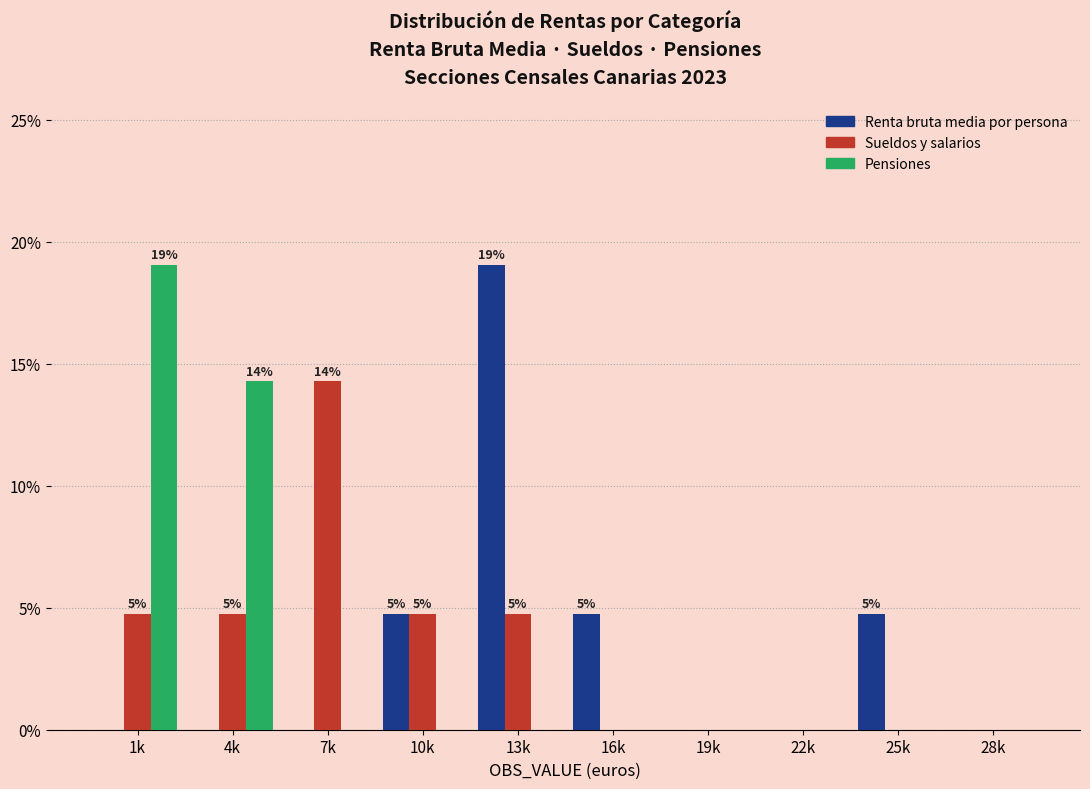

Reading left to right, extract all data points from this chart.

Renta bruta media por persona: 1k=0.0	4k=0.0	7k=0.0	10k=4.8	13k=19.0	16k=4.8	19k=0.0	22k=0.0	25k=4.8	28k=0.0
Sueldos y salarios: 1k=4.8	4k=4.8	7k=14.3	10k=4.8	13k=4.8	16k=0.0	19k=0.0	22k=0.0	25k=0.0	28k=0.0
Pensiones: 1k=19.0	4k=14.3	7k=0.0	10k=0.0	13k=0.0	16k=0.0	19k=0.0	22k=0.0	25k=0.0	28k=0.0